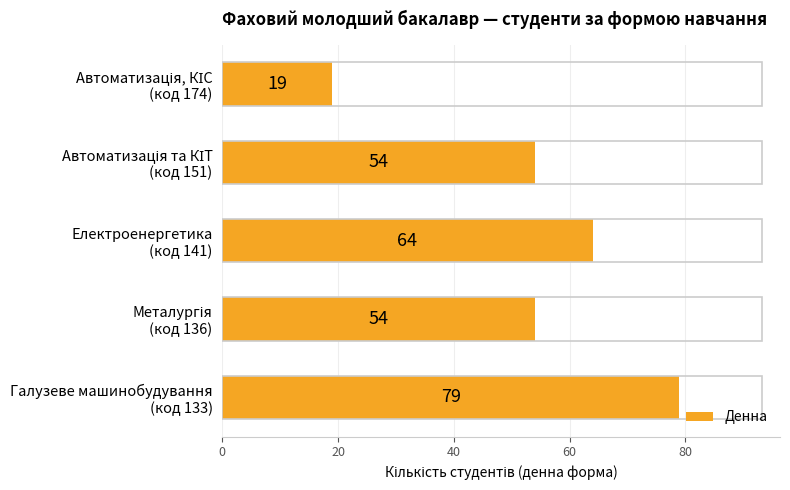

How many values are between 54 and 64?

3